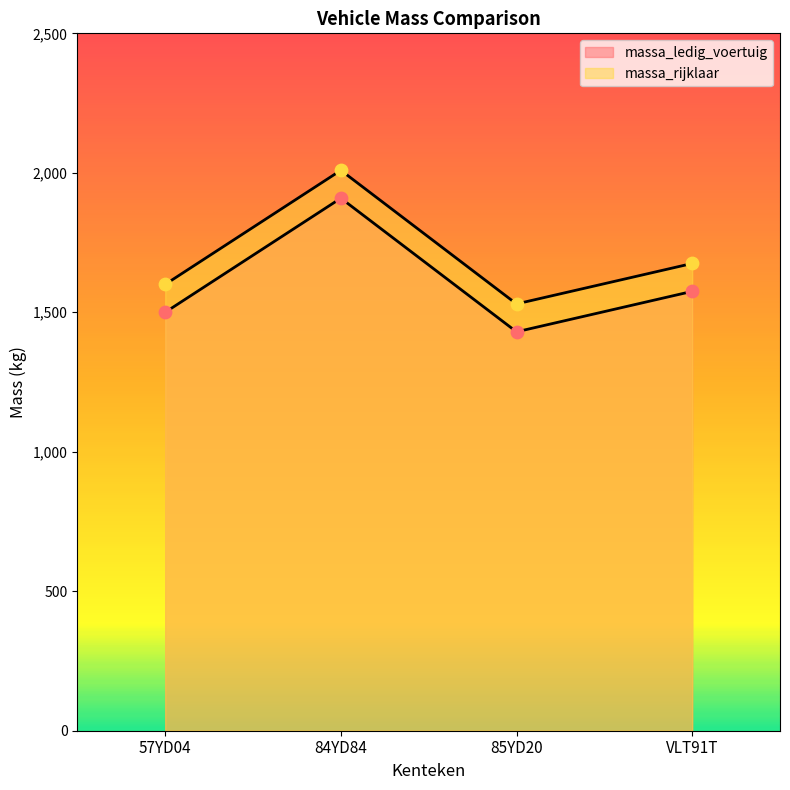

Which series has the widest spread of Y values?

massa_ledig_voertuig